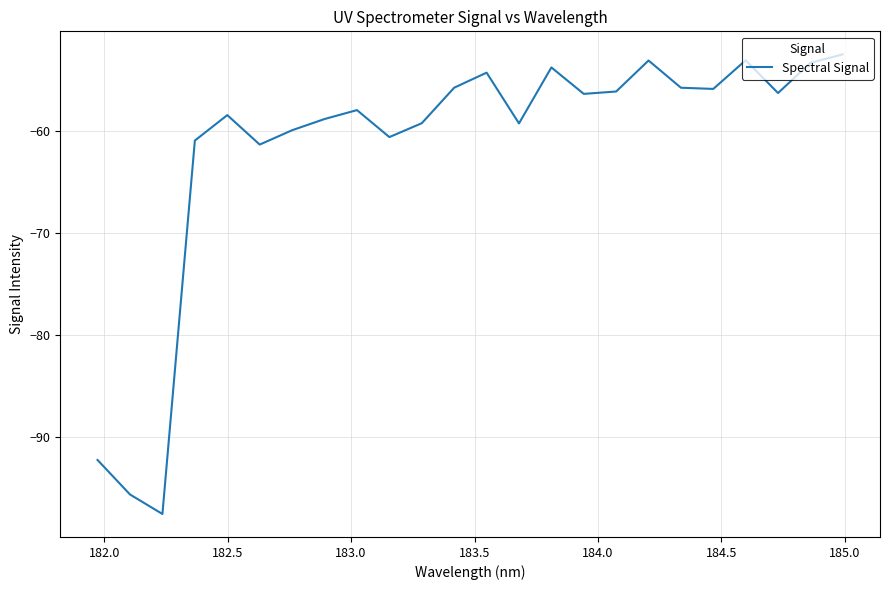

What is the difference between the maximum and minimum values?

45.0